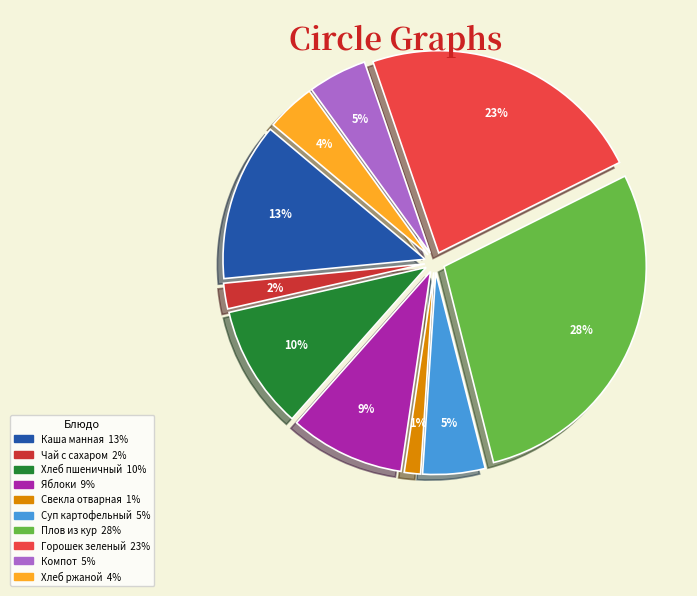

Approximately how many times larger is the value at хлеб пшеничный с маслом compared to Суп картофельный с макаронами?

2.0